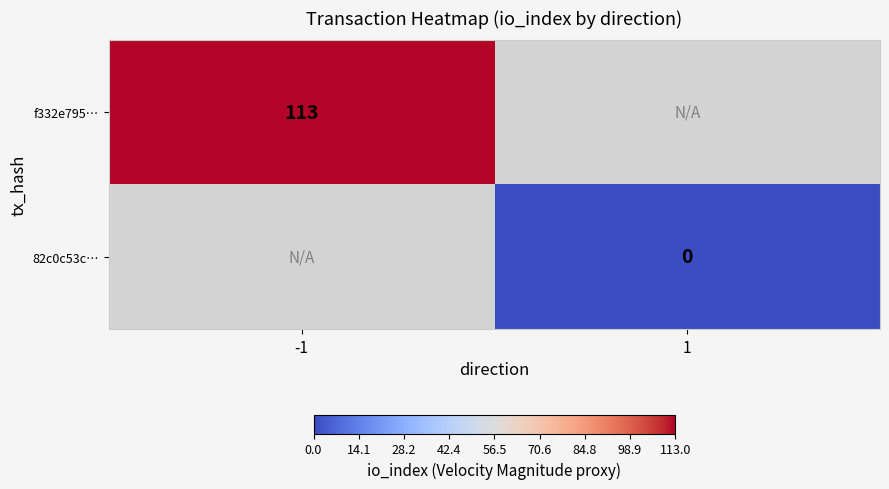

The f332e795… series shows 113 at -1. True or false?

True